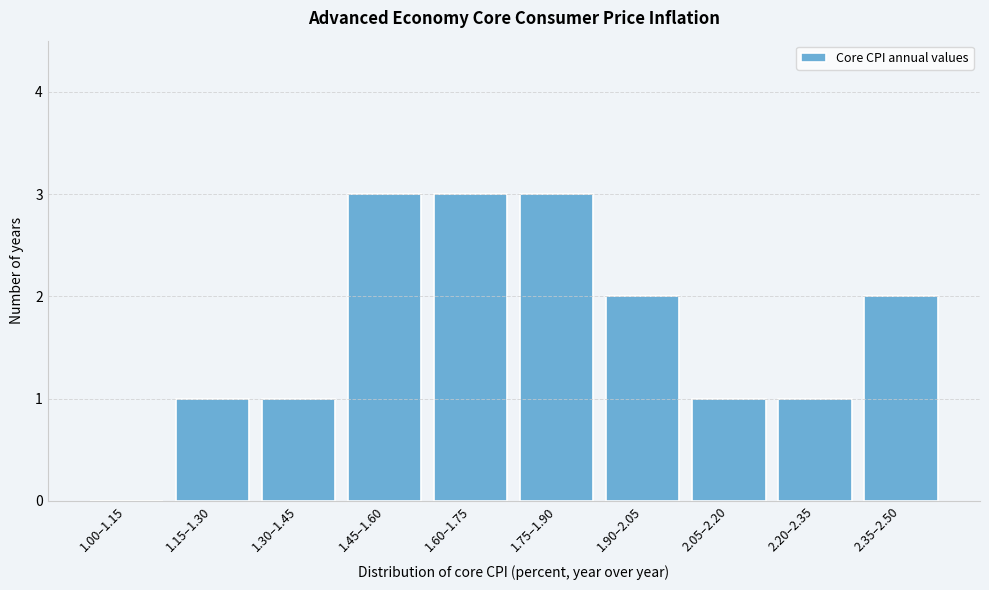

Reading right to left, extract all data points from this chart.

2.35–2.50=2	2.20–2.35=1	2.05–2.20=1	1.90–2.05=2	1.75–1.90=3	1.60–1.75=3	1.45–1.60=3	1.30–1.45=1	1.15–1.30=1	1.00–1.15=0